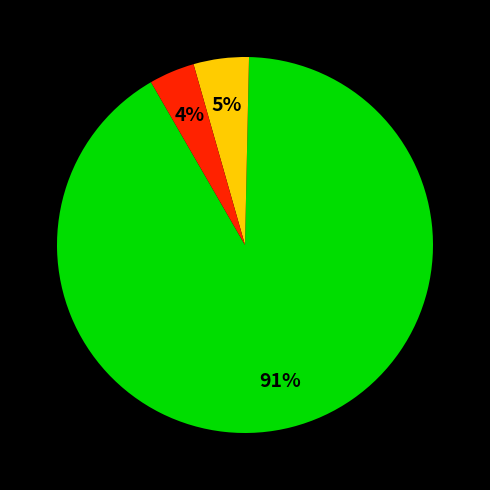

Is there a majority slice in this chart?

Yes